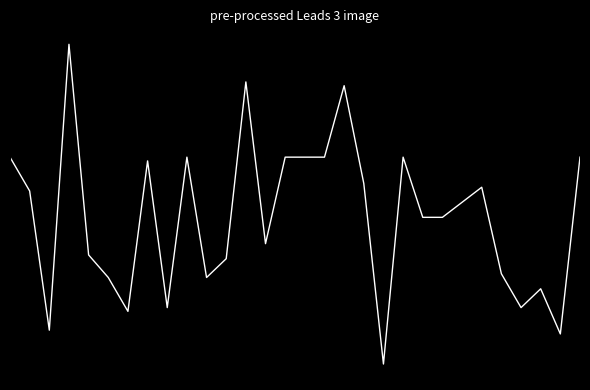

Does the chart have visible grid lines?

No